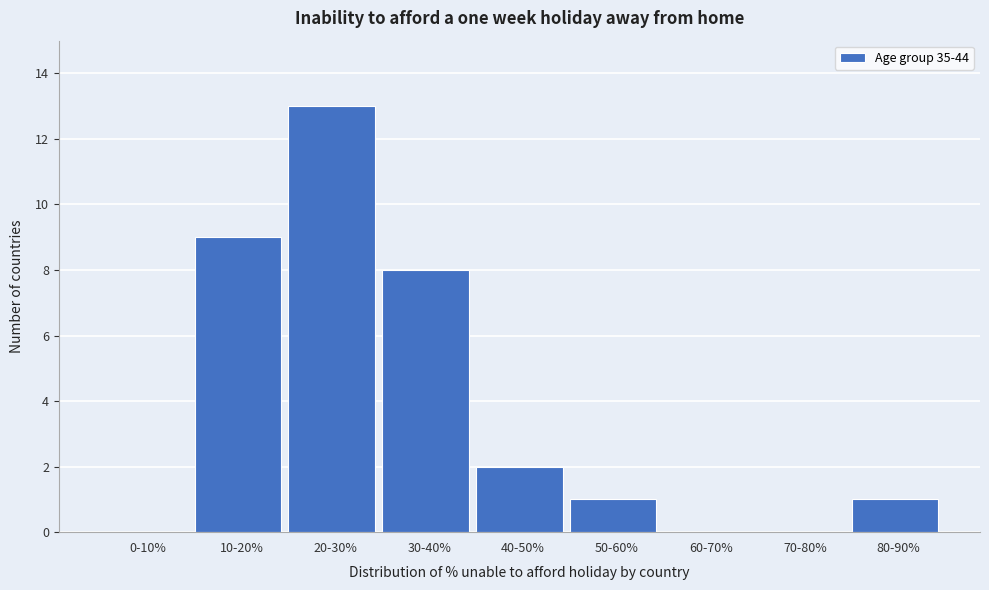

Reading left to right, what are all the values shown in this chart?

0-10%=0	10-20%=9	20-30%=13	30-40%=8	40-50%=2	50-60%=1	60-70%=0	70-80%=0	80-90%=1